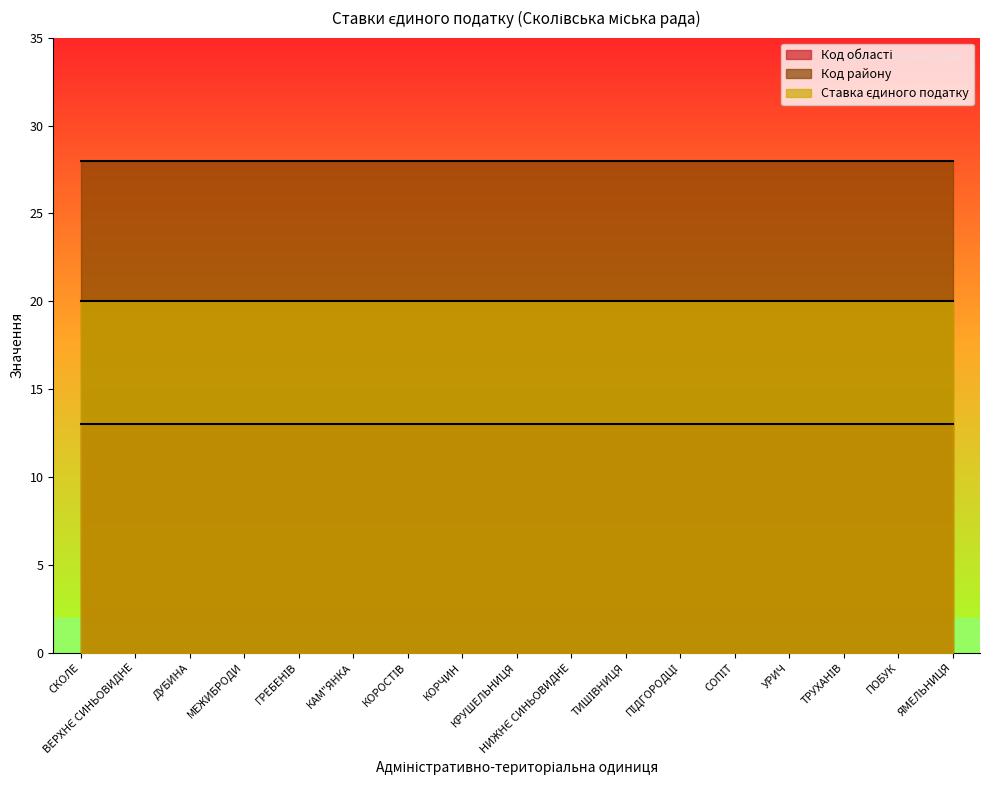

Reading left to right, extract all data points from this chart.

Код області: 13	13	13	13	13	13	13	13	13	13	13	13	13	13	13	13	13
Код району: 28	28	28	28	28	28	28	28	28	28	28	28	28	28	28	28	28
Ставка єдиного податку: 20	20	20	20	20	20	20	20	20	20	20	20	20	20	20	20	20